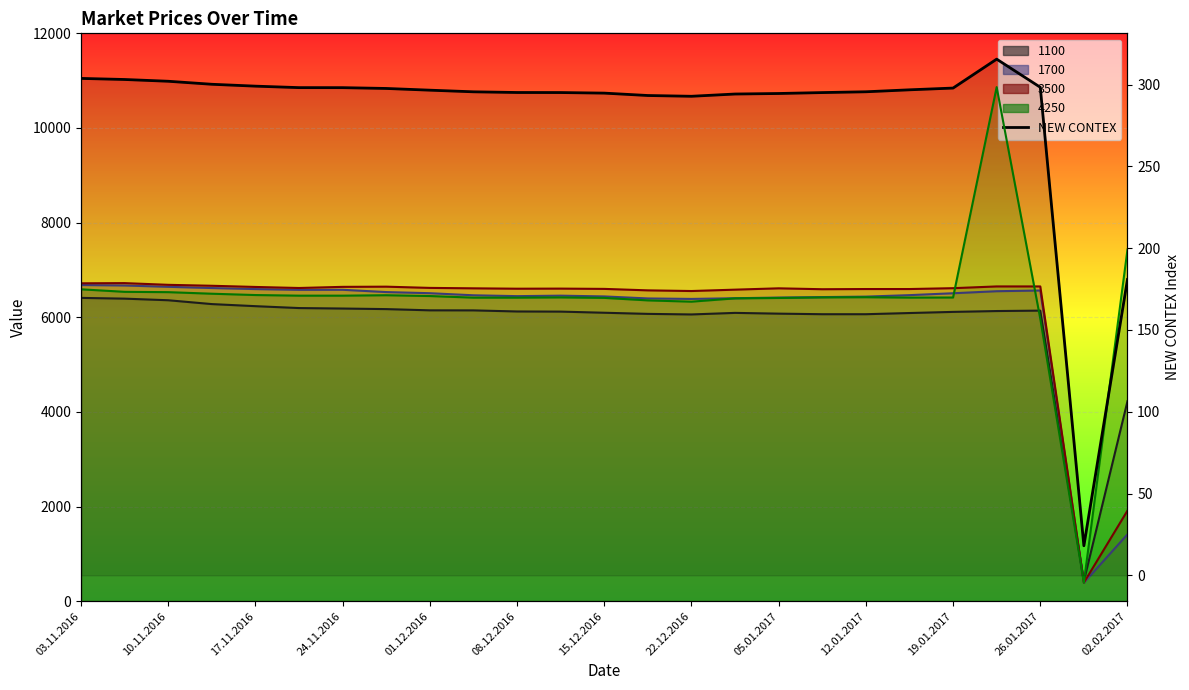

True or false: the data shows 495.1 at 12.01.2017.

False